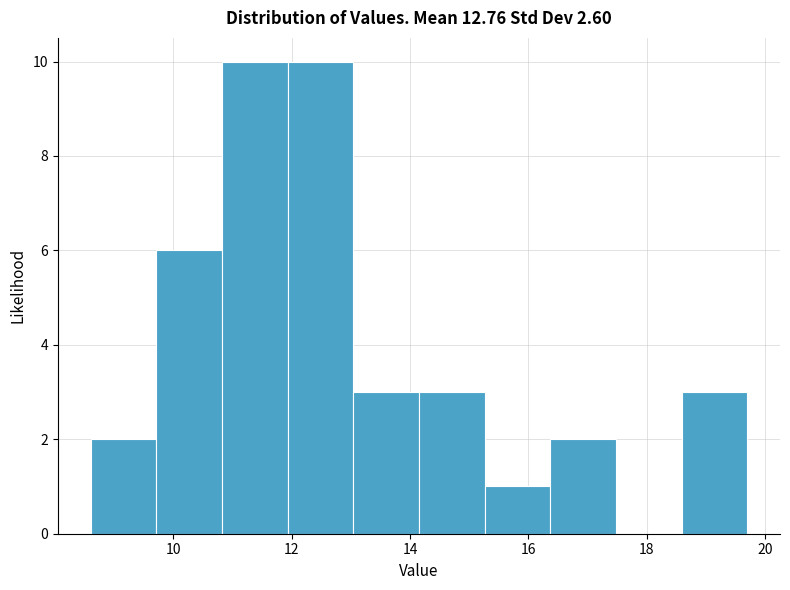

What is the height of the bar covering 12.0 to 13.0 on the x-axis? Neither the bar edges nor the heights are printed on the chart, so give them approximately, as read against the axes.

10